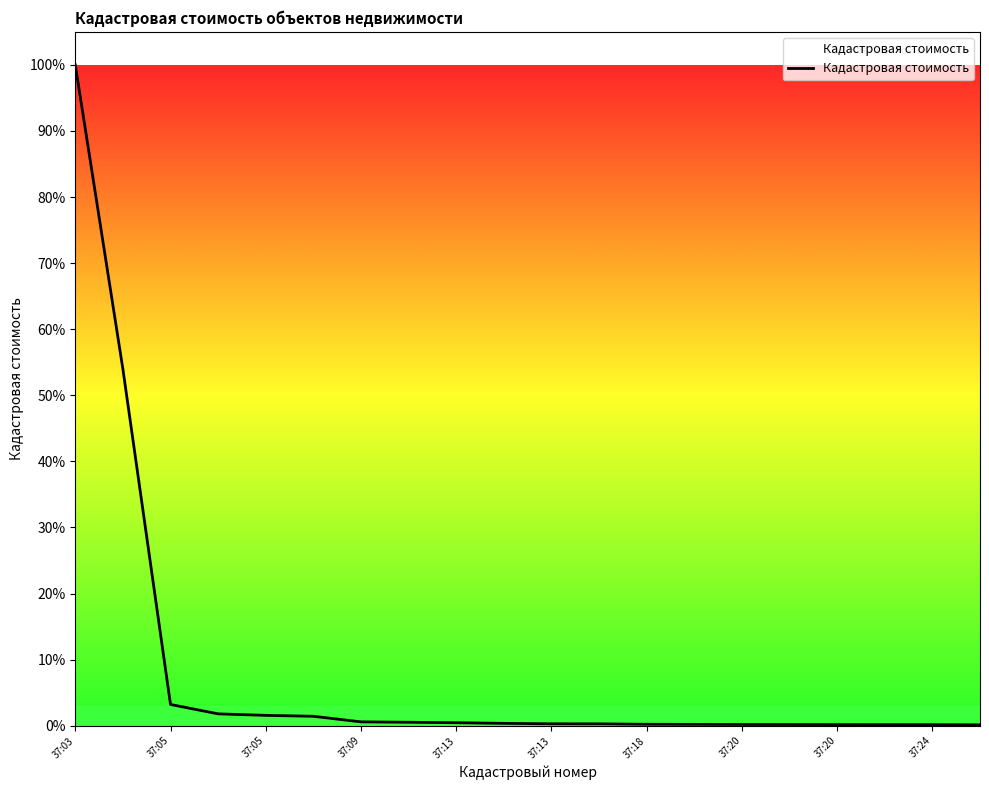

Does the chart display data point markers on the line(s)?

No